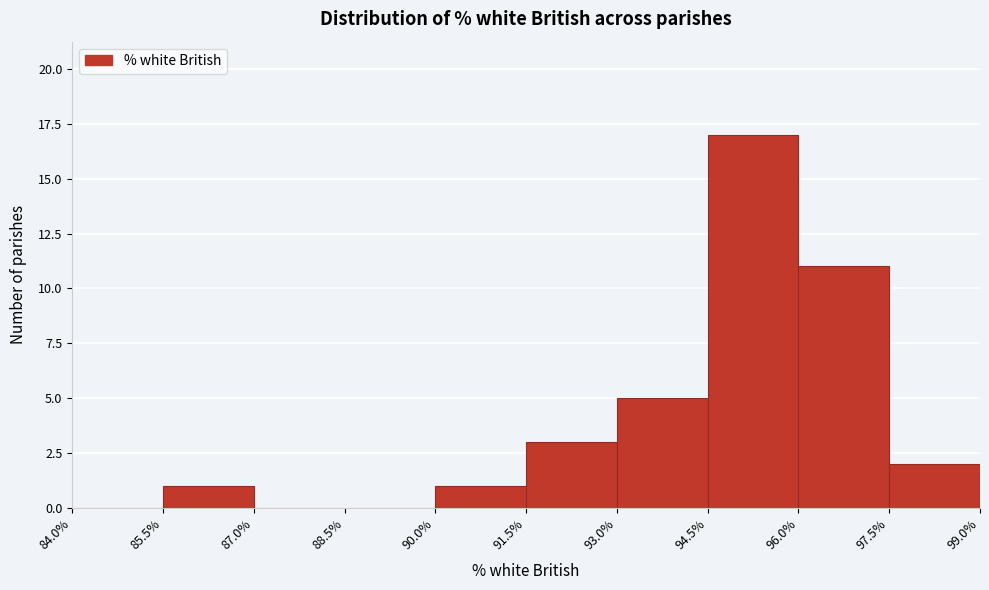

What is the height of the bar covering 90.0% to 91.5% on the x-axis? The values are not printed on the chart, so give them approximately, as read against the axis.

1